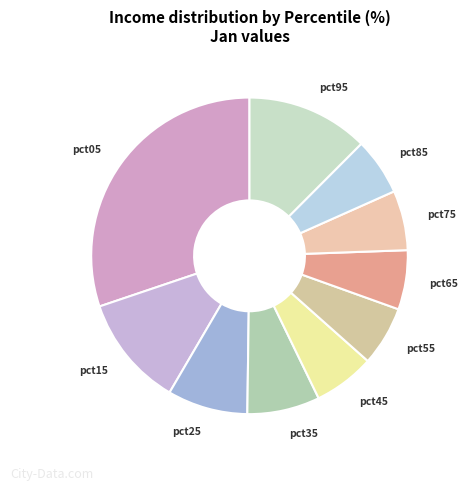

The pct45 slice represents 1% of the pie. True or false?

False